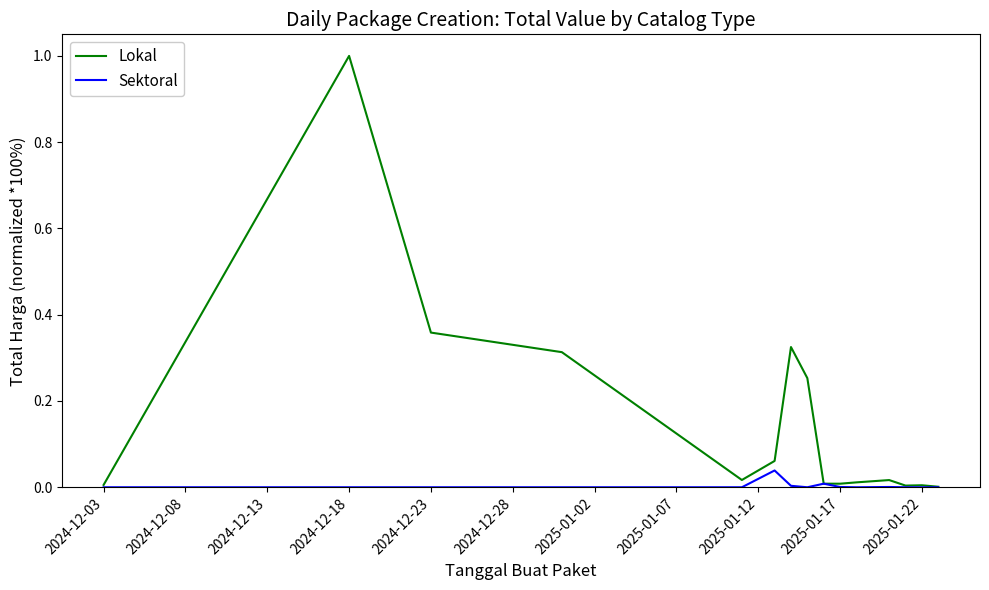

List the series in order of their overall mean, highest first.

Lokal, Sektoral